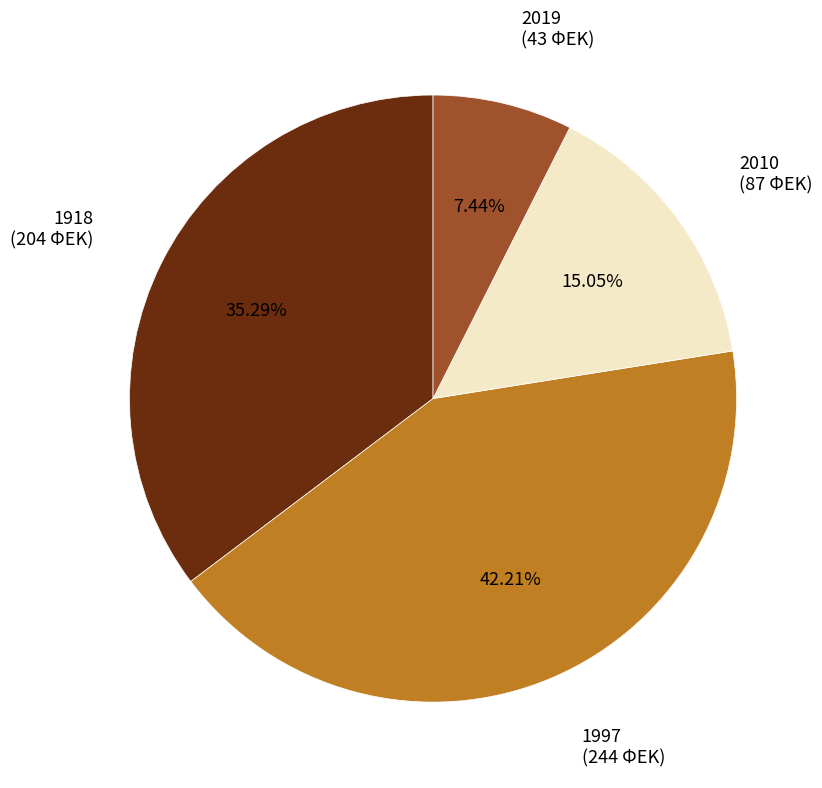

Is 1997 the majority of the pie?

No